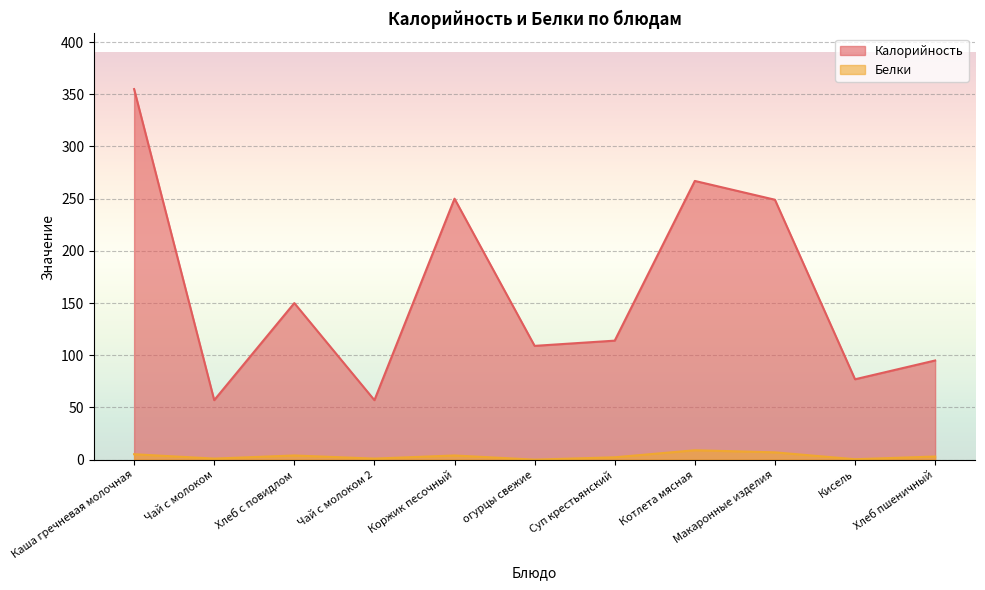

Is the value of Белки at Хлеб пшеничный greater than the value of Калорийность at Хлеб пшеничный?

No